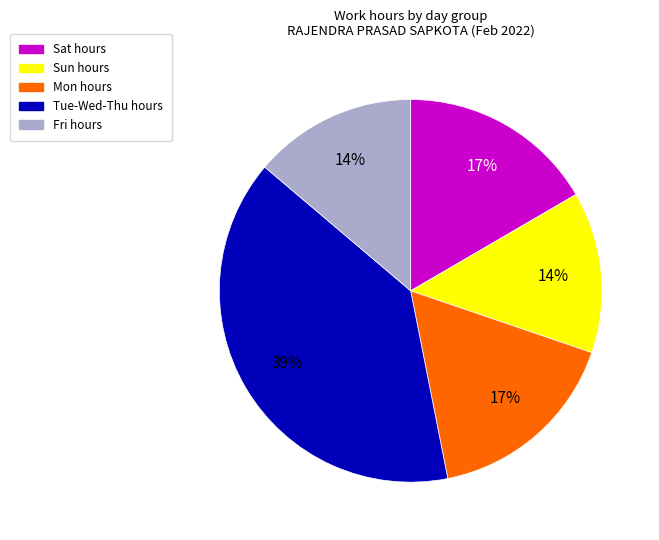

To the nearest percent, what is the average slice percentage?

20%